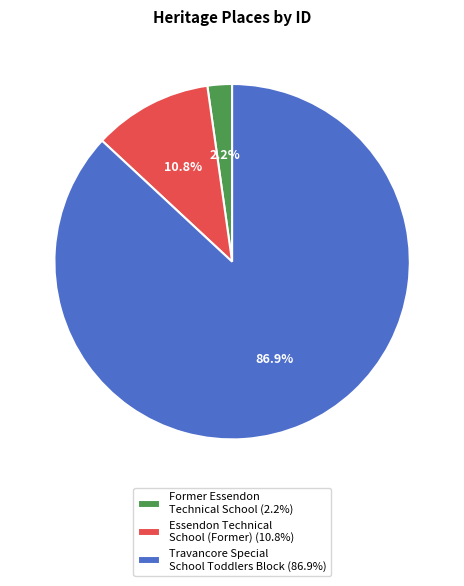

Is there any slice that represents more than half of the pie?

Yes